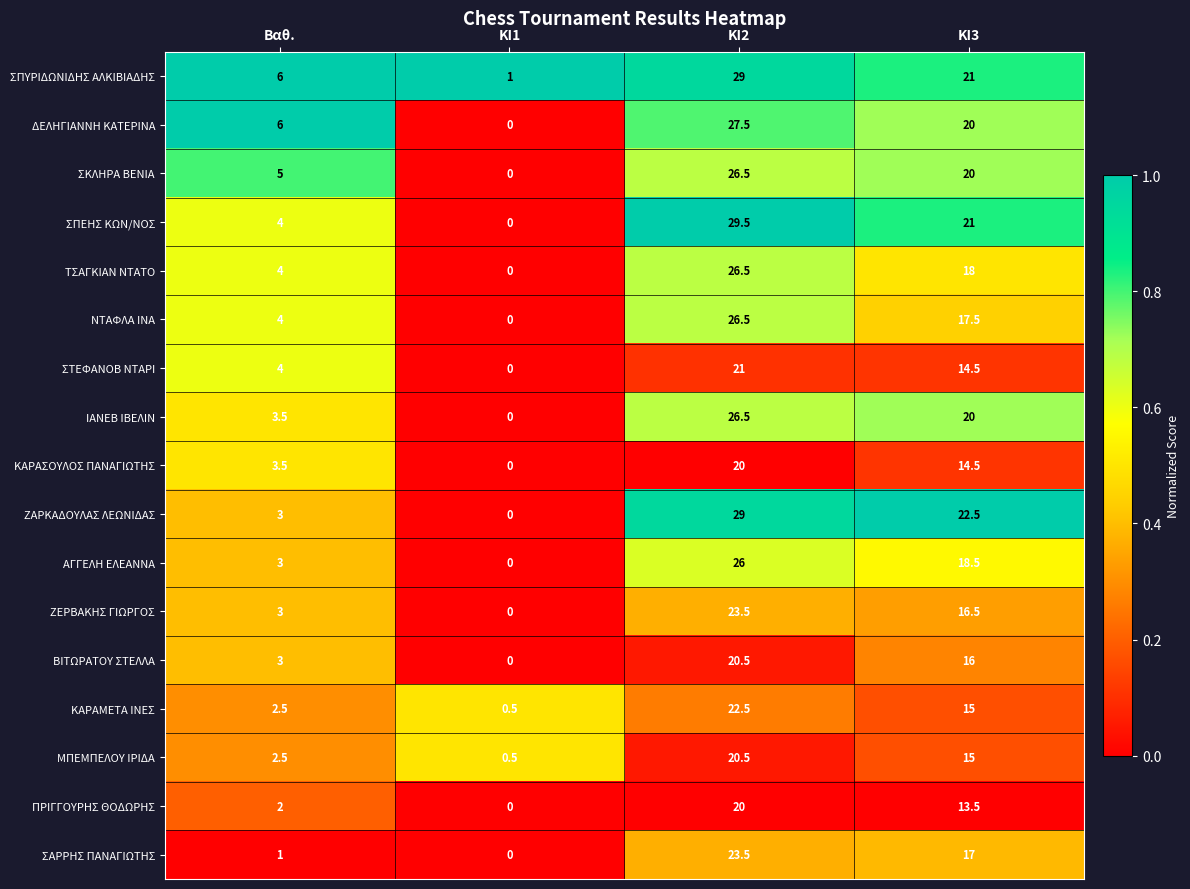

What is the difference between the highest and lowest values at Βαθ.?

5.0